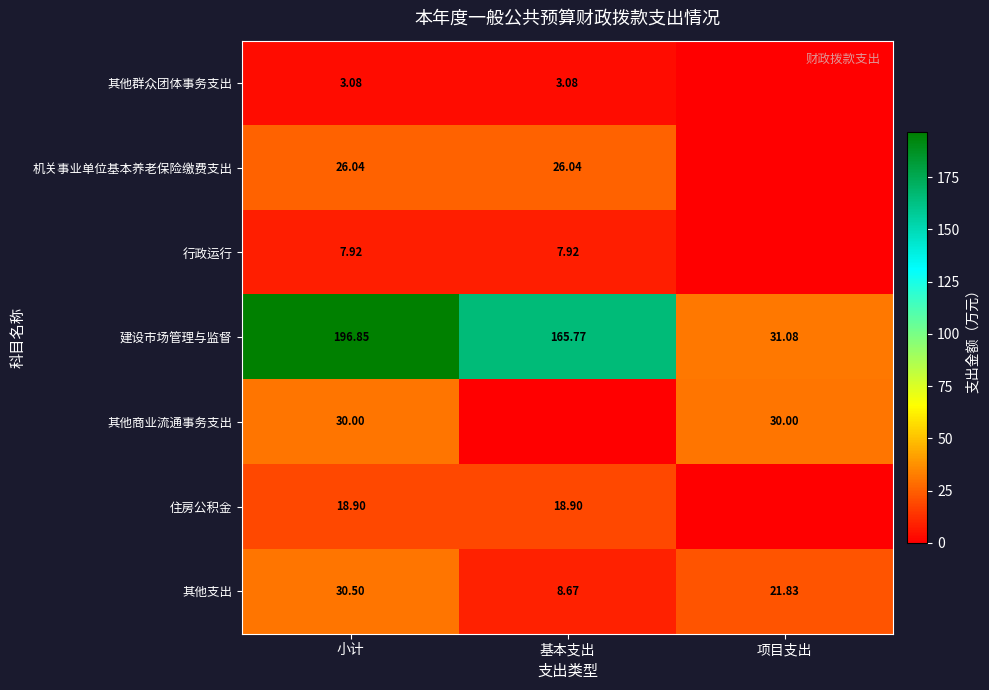

Is the value of 住房公积金 at 小计 greater than the value of 其他支出 at 基本支出?

Yes